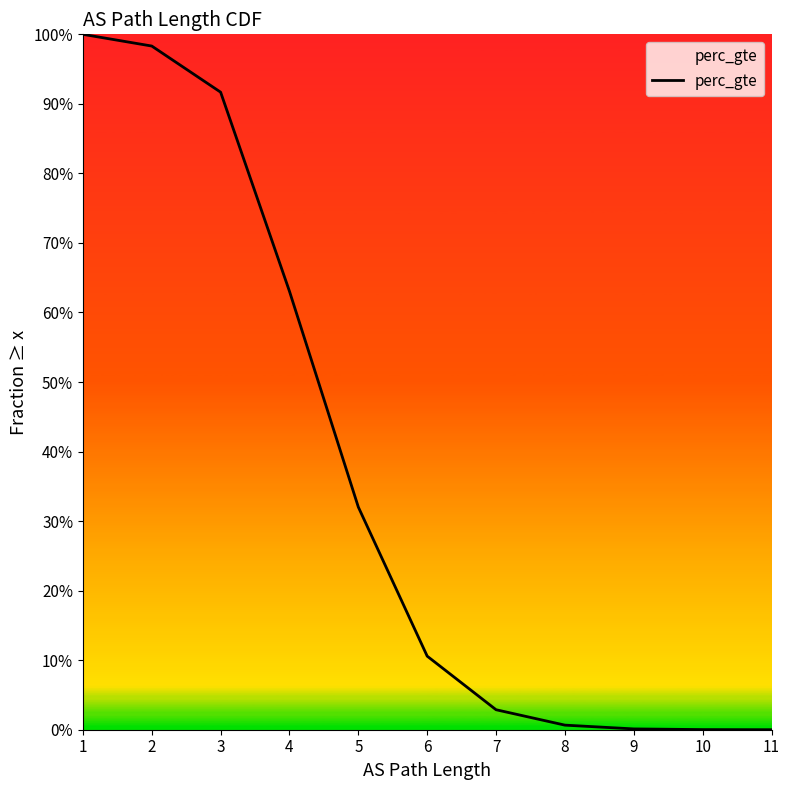

Between 6 and 5, which is larger?

5